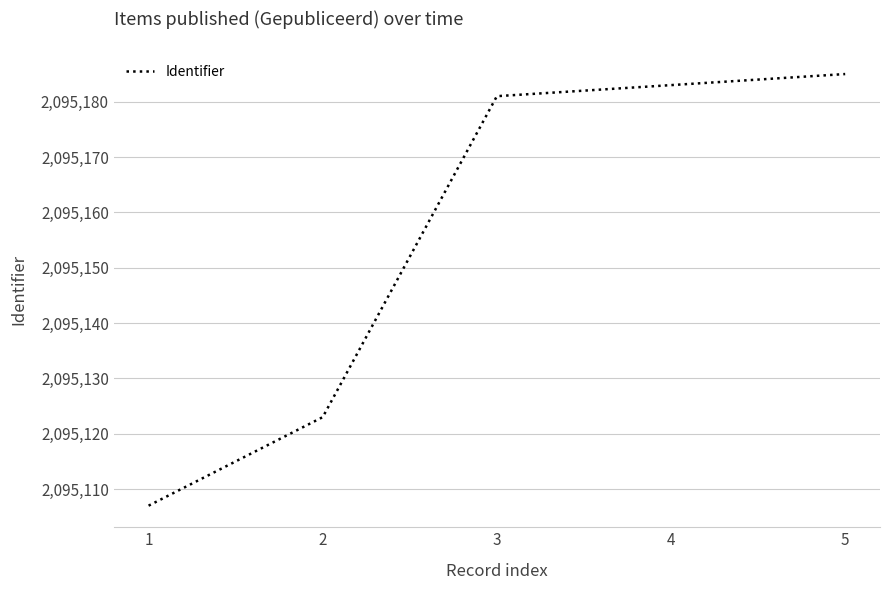

List the labels in order of value, largest first.

5, 4, 3, 2, 1